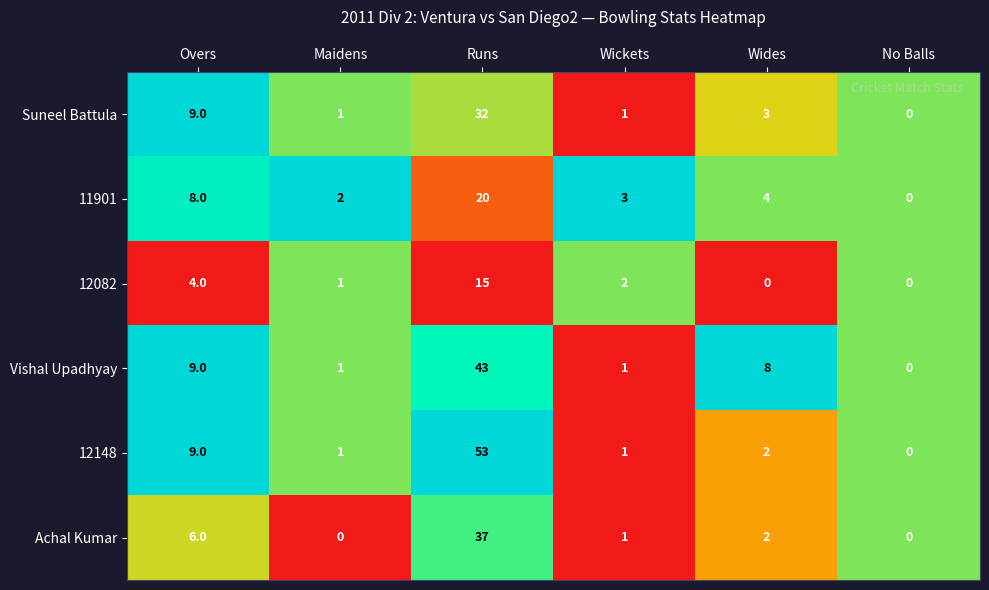

Is the value of 11901 at Overs greater than the value of Suneel Battula at Wides?

Yes